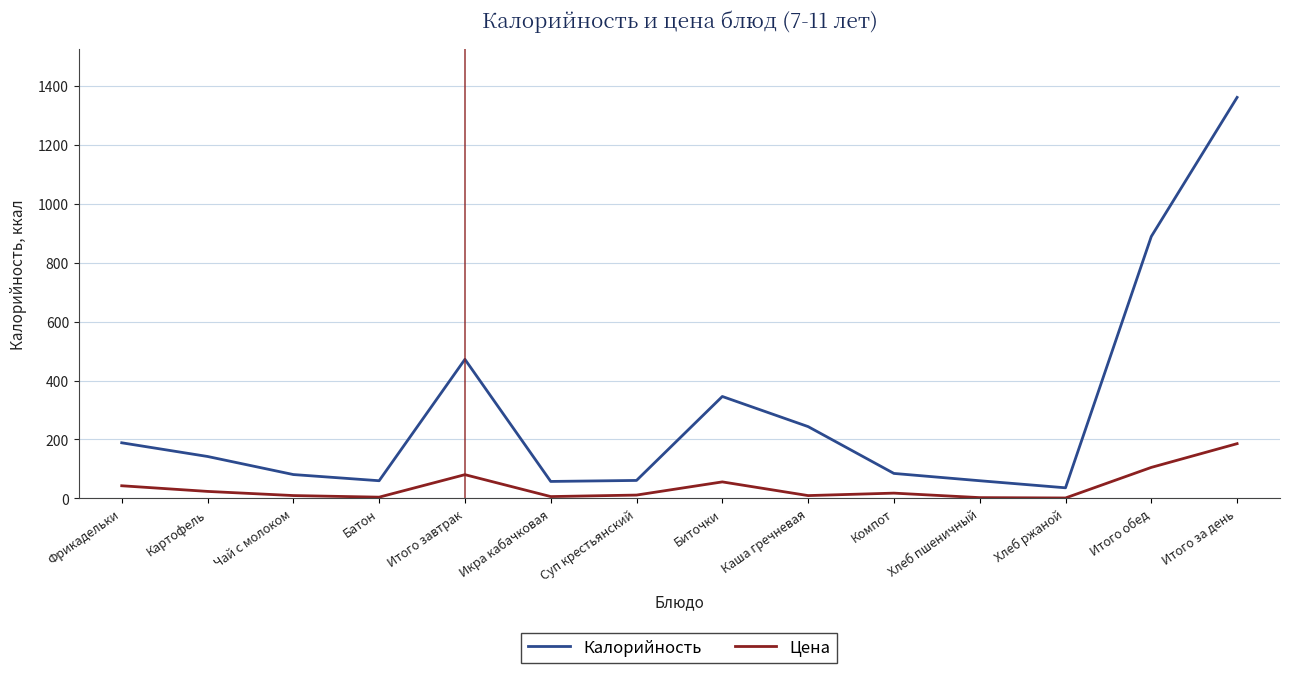

Is the value of Калорийность at Компот greater than the value of Цена at Итого за день?

No